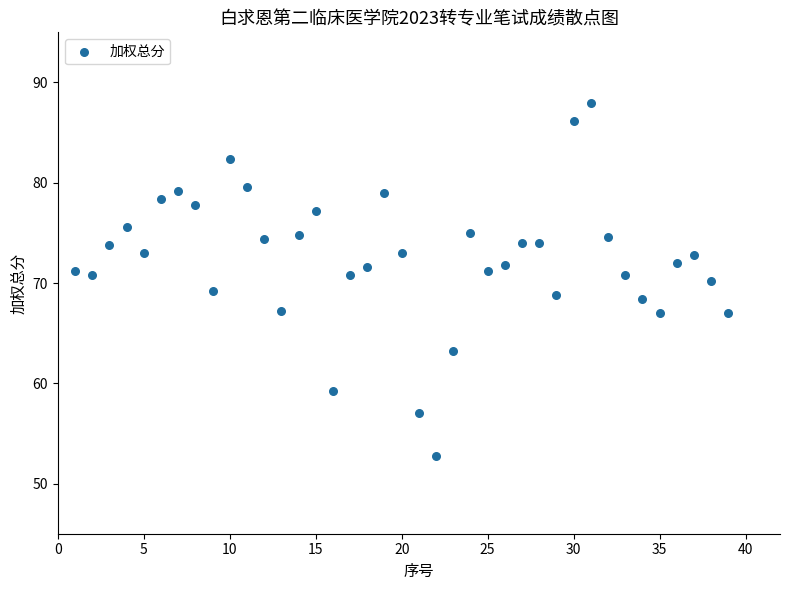

What is the range of X values (max minus min)?

38.0